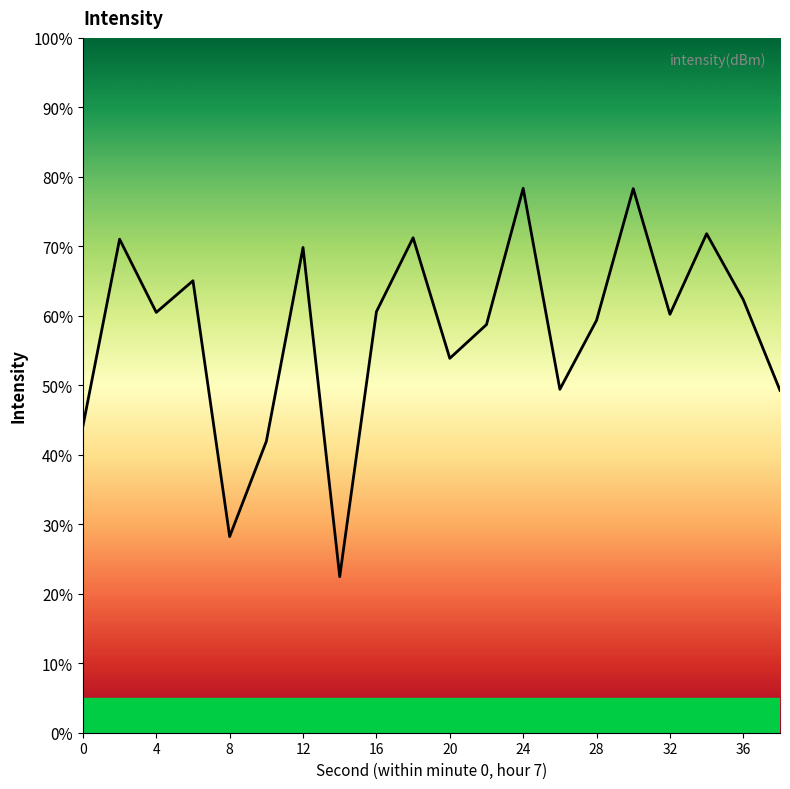

What is the smallest value displayed?

22.5